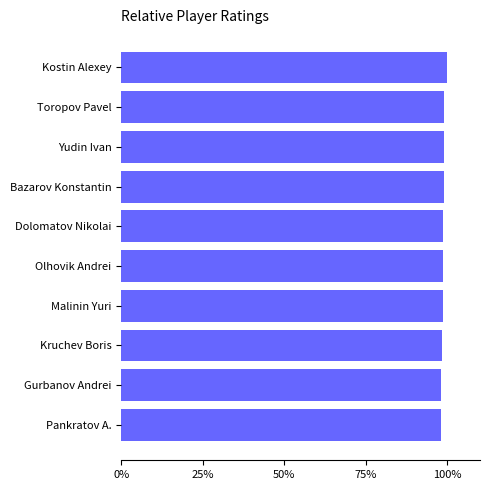

True or false: the data shows 98.7 at Malinin Yuri.

True